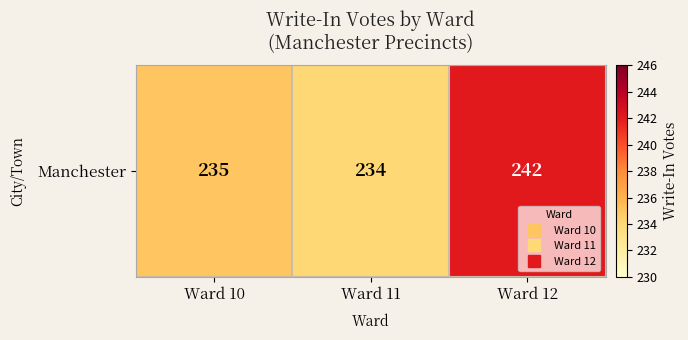

Reading right to left, list all the values displayed in this chart.

Ward 12=242	Ward 11=234	Ward 10=235